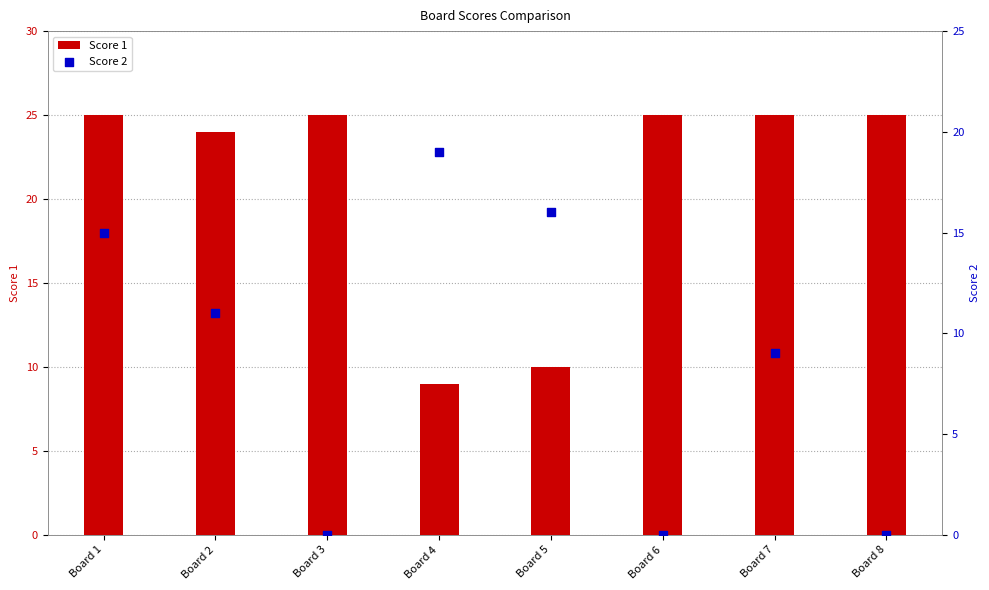

At which category is the sum across all series the highest?

Board 1